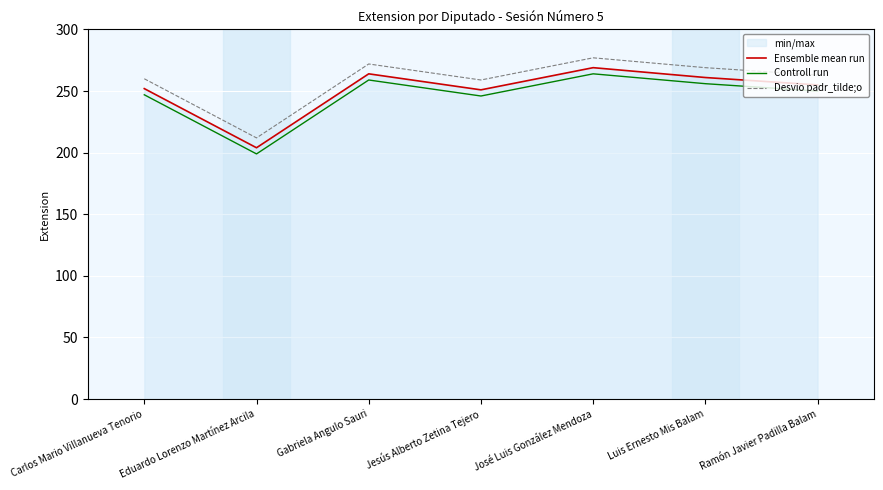

Read the Desvio padr_tilde;o value at Jesús Alberto Zetina Tejero, to the nearest 5.

260